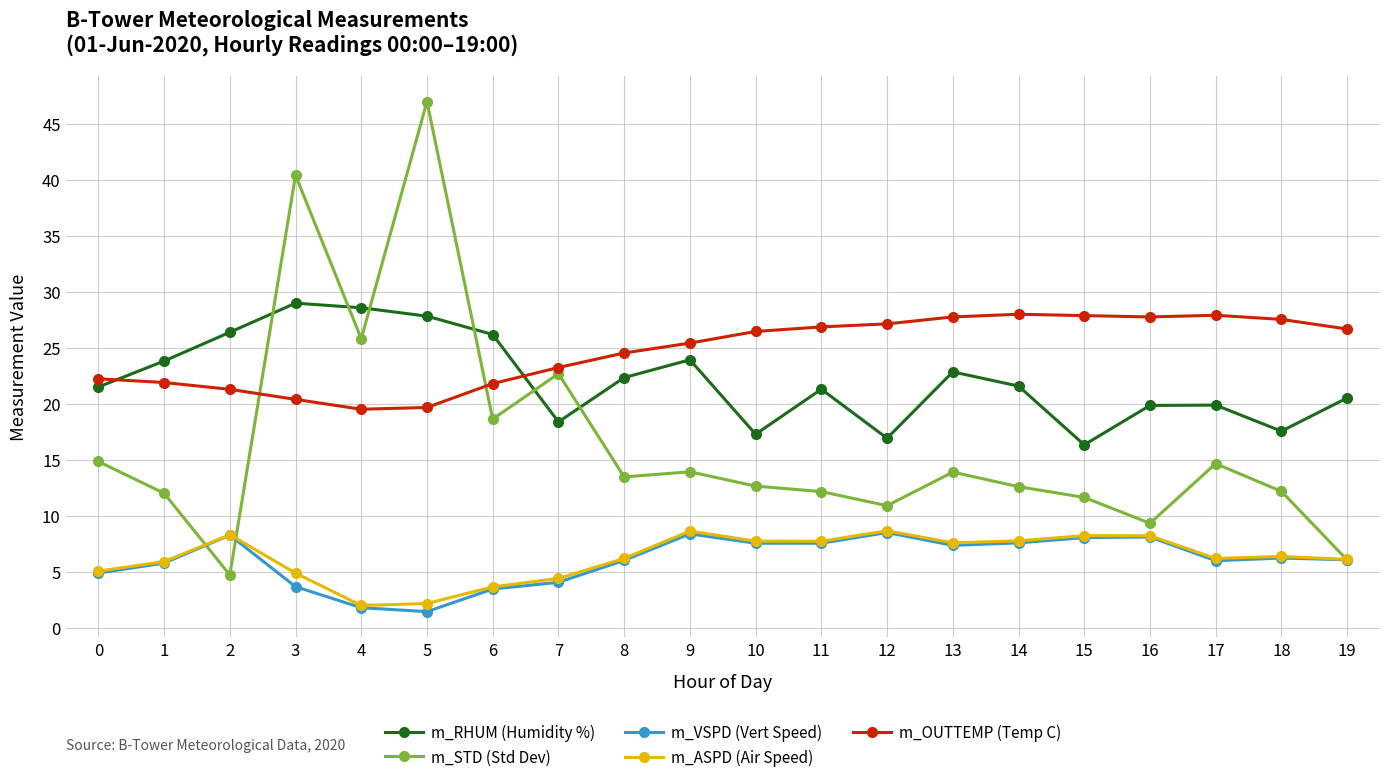

True or false: m_RHUM (Humidity %) has more than 0 points higher than both neighbors.

True